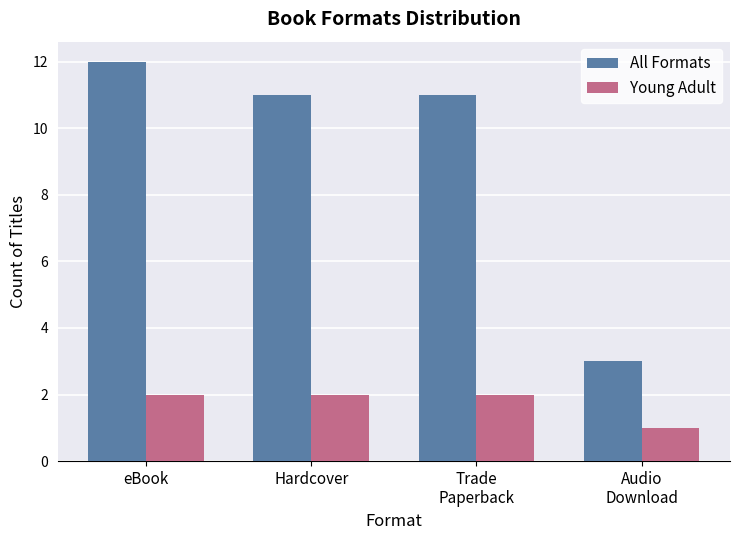

What is the sum of the All Formats values at Audio
Download and Trade
Paperback?

14